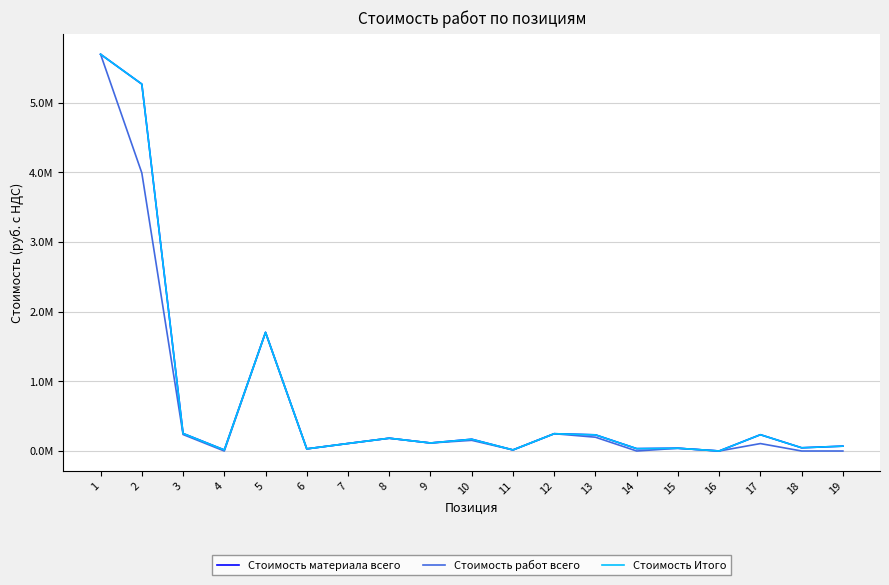

True or false: Стоимость работ всего has more than 1 interior local peaks.

True